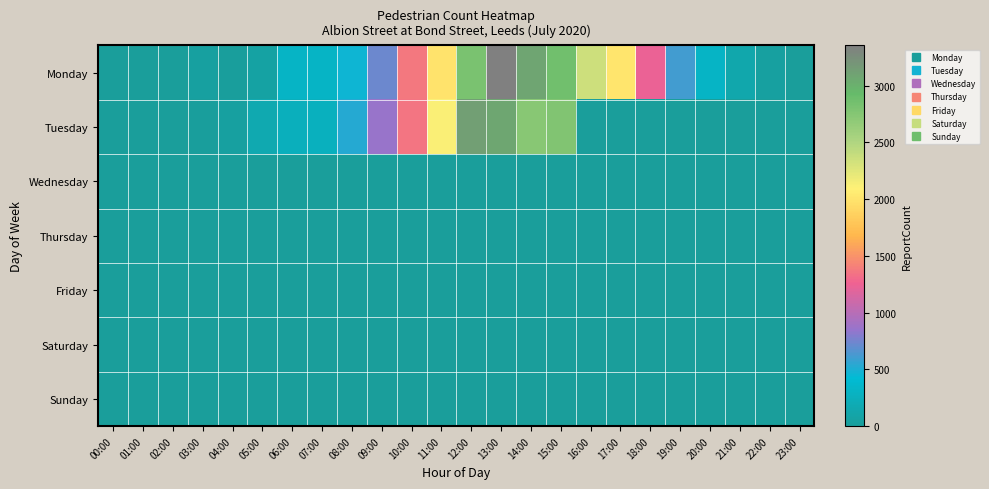

At 08:00, list the series in order from largest to smallest.

Tuesday, Monday, Wednesday, Thursday, Friday, Saturday, Sunday